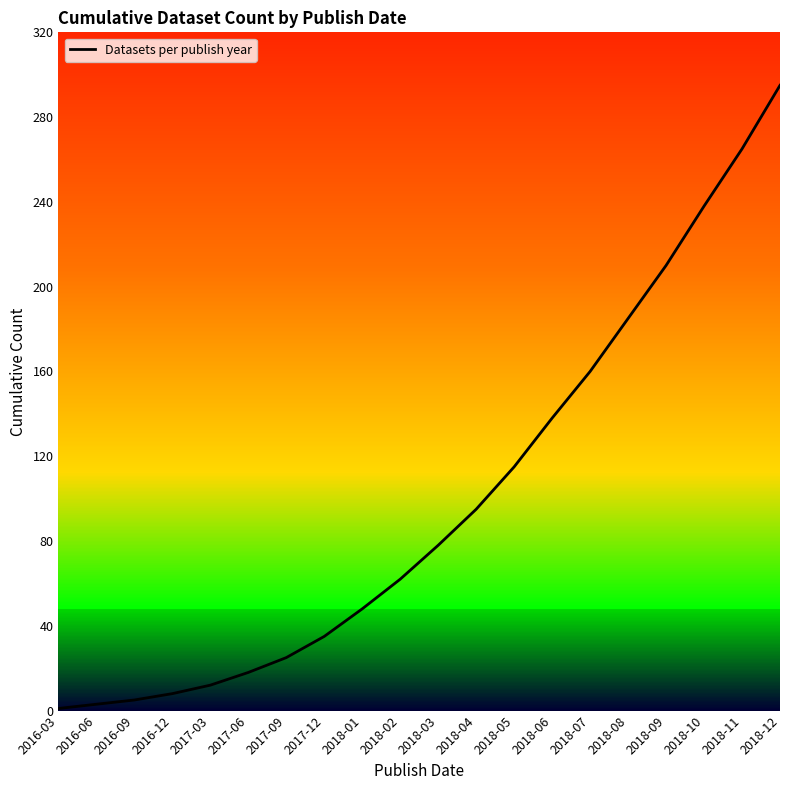

What is the average value?

100